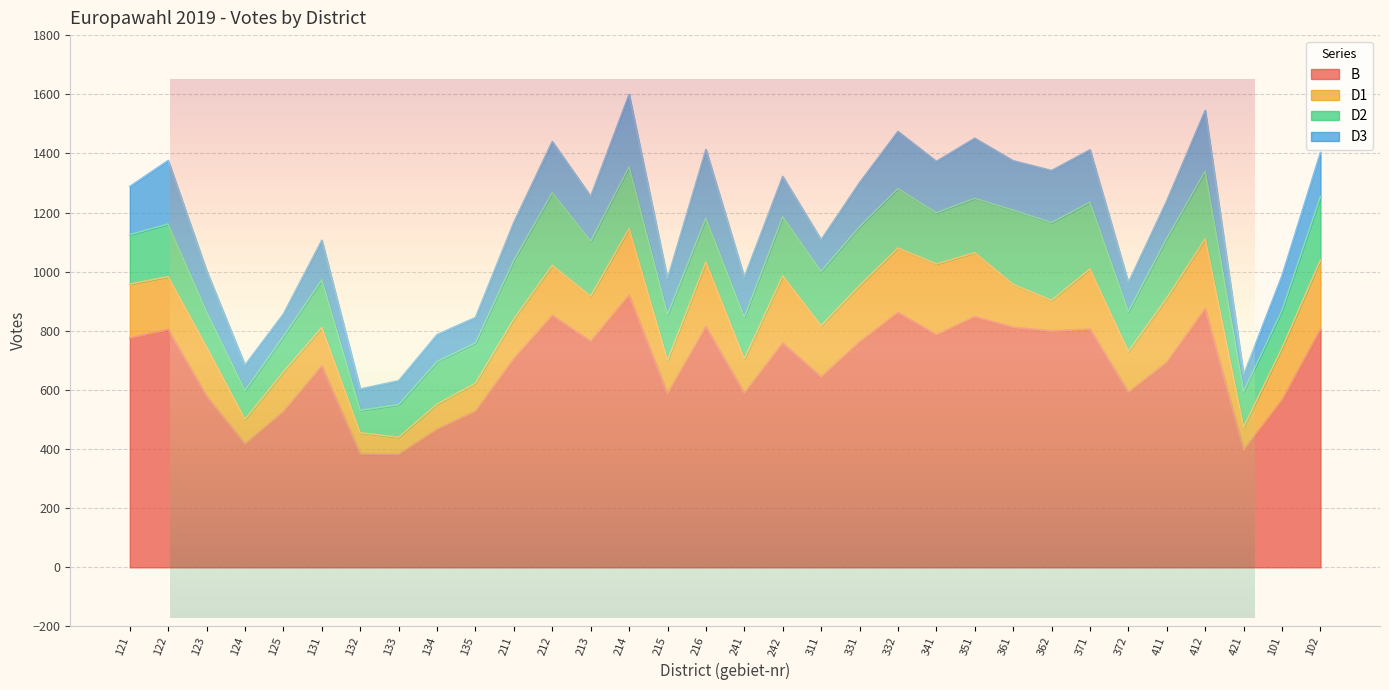

Is the value of D3 at 131 greater than the value of B at 102?

No